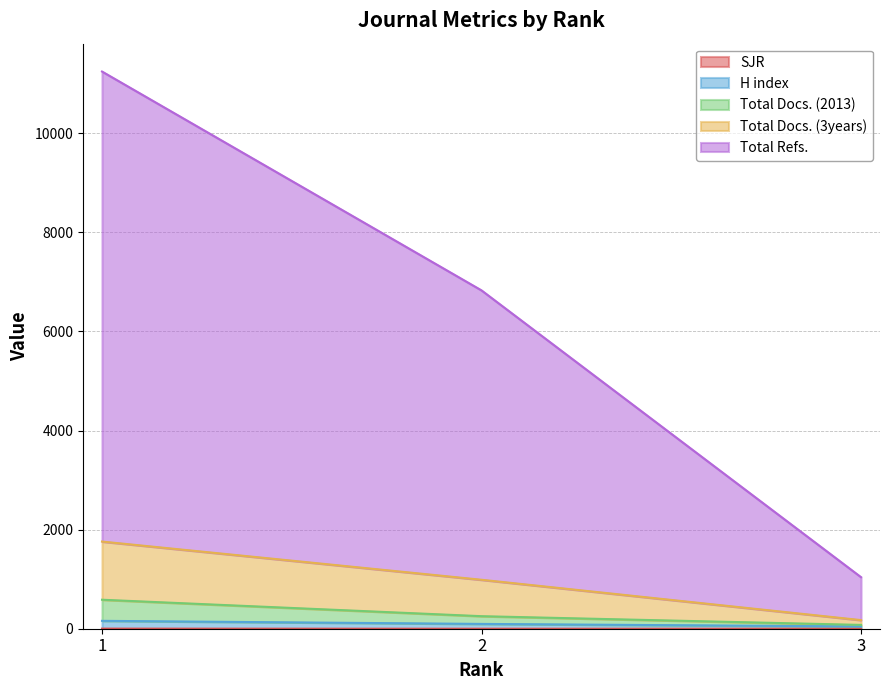

The value of H index at 1 is 159. True or false?

True